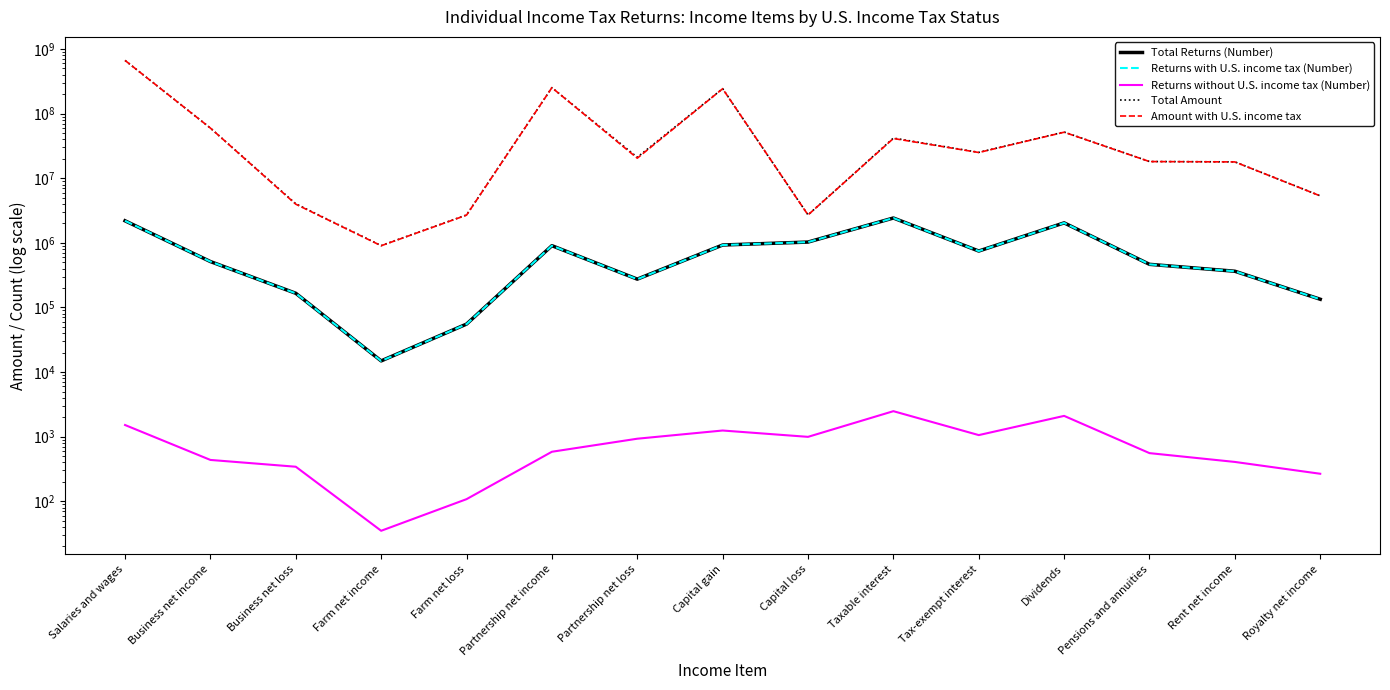

Reading left to right, transcribe all the data shown in this chart.

Total Returns (Number): 2195992	513789	165932	14907	55319	904986	274689	926517	1029326	2425363	747676	2040018	465454	363894	134101
Returns with U.S. income tax (Number): 2194475	513352	165589	14872	55211	904401	273758	925270	1028330	2422879	746617	2037917	464897	363486	133834
Returns without U.S. income tax (Number): 1517	437	343	35	108	585	931	1247	995	2484	1059	2100	557	407	267
Total Amount: 666901414	59814508	4023073	907423	2705550	252593894	21127237	243661085	2708329	41874173	25187088	51943194	18155238	17934530	5347826
Amount with U.S. income tax: 666614448	59776223	3971004	902848	2687738	252496886	20452072	242896786	2705536	41282645	25046726	51591704	18132481	17899110	5336233